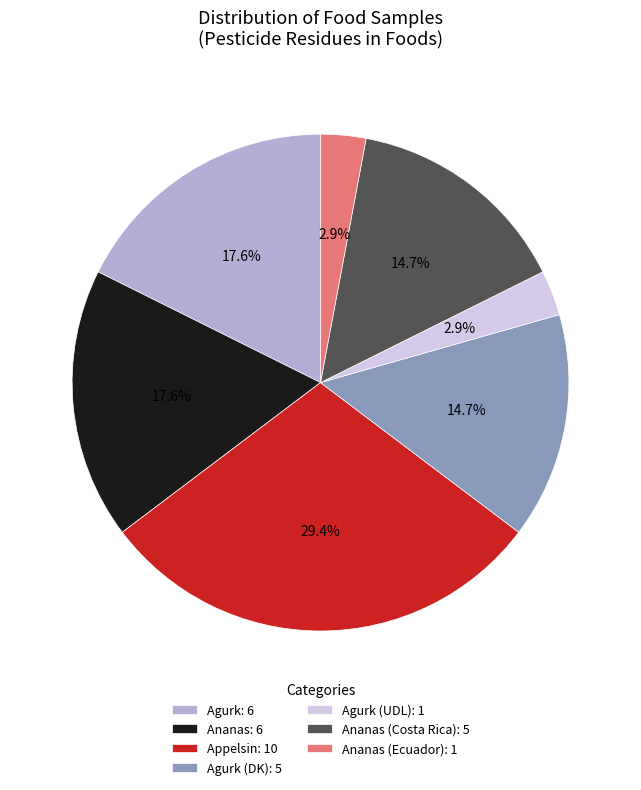

How many slices are in this pie chart?

7